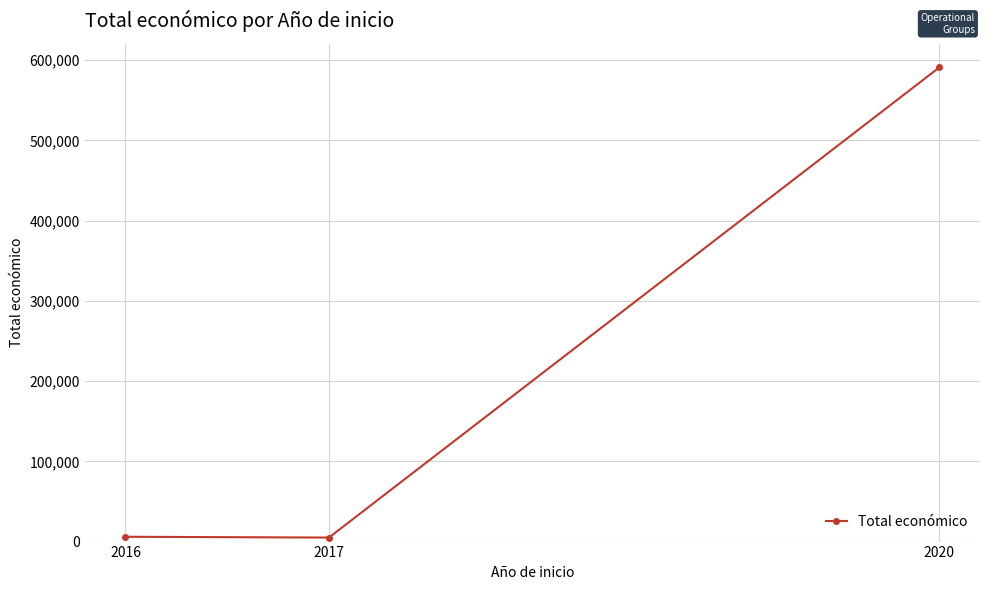

What is the sum of all values?

601909